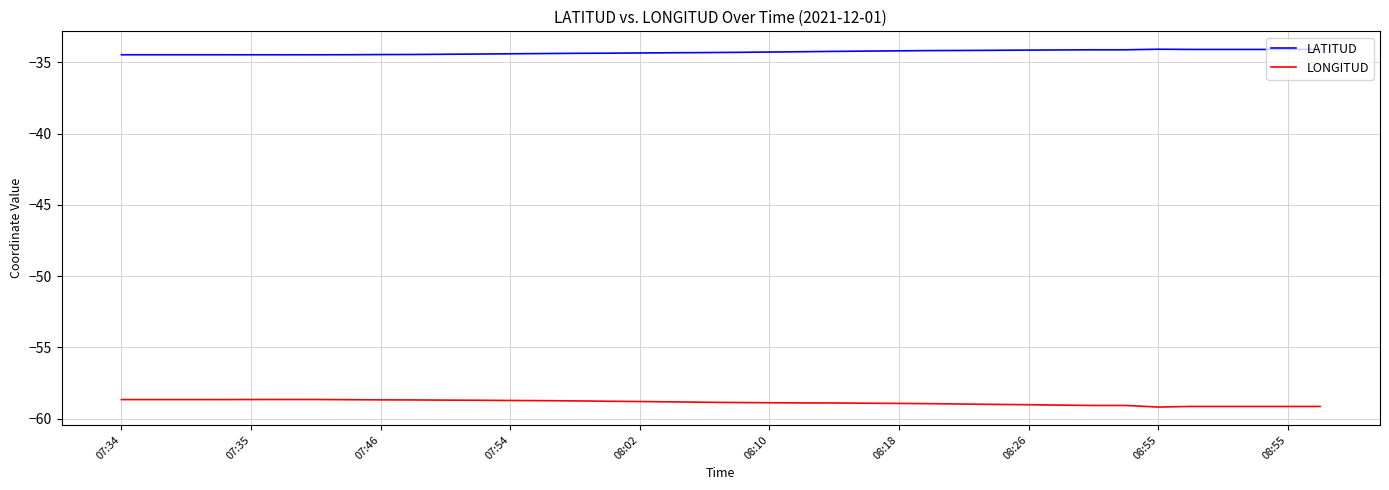

What is the smallest value displayed?

-59.2